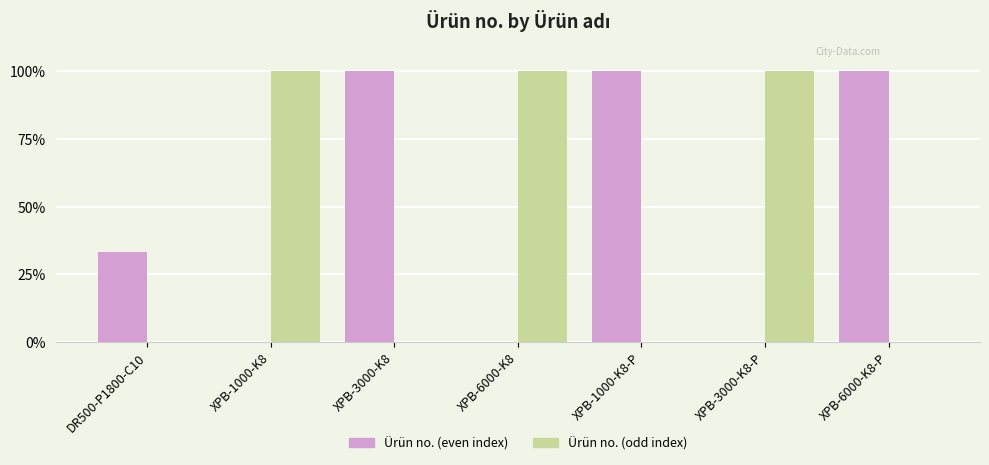

Which series has the largest total across all categories?

Ürün no. (even index)